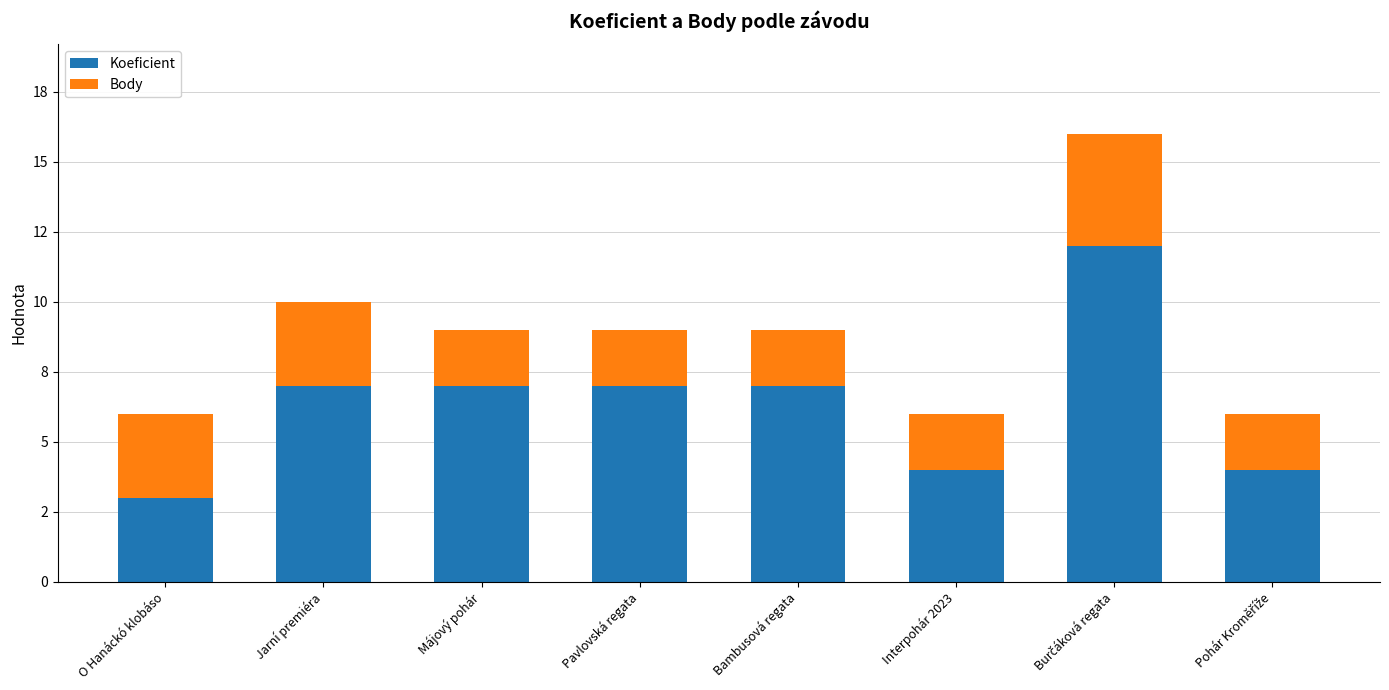

What is the label of the 5th bar from the right?

Pavlovská regata